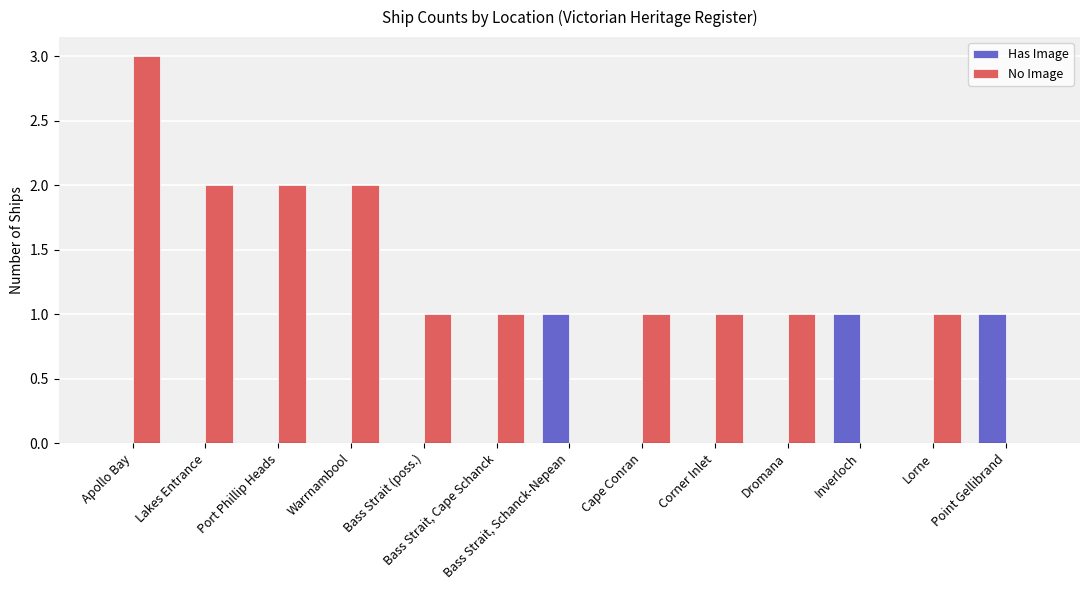

What is the highest value of the Has Image series?

1